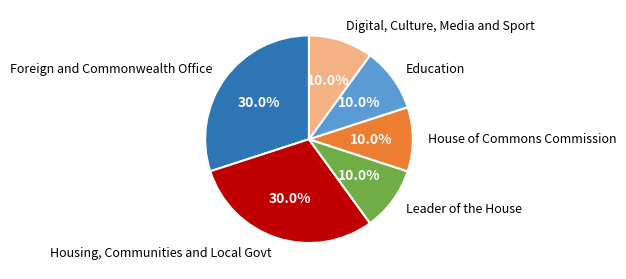

Approximately how many times larger is the value at Education compared to Foreign and Commonwealth Office?

0.3